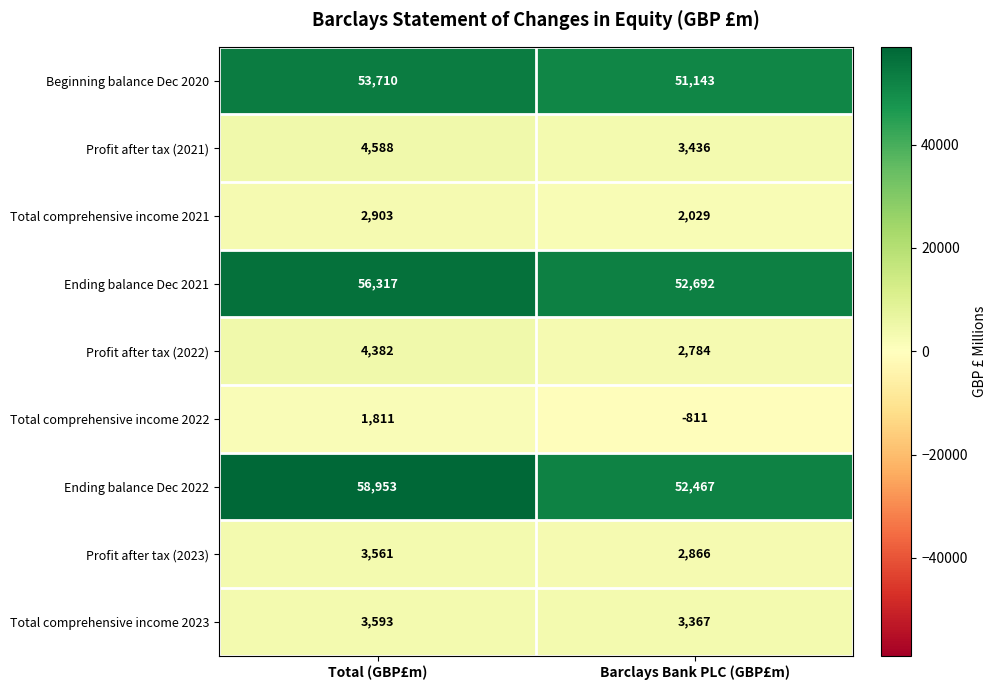

Count the number of data series in this chart.

9